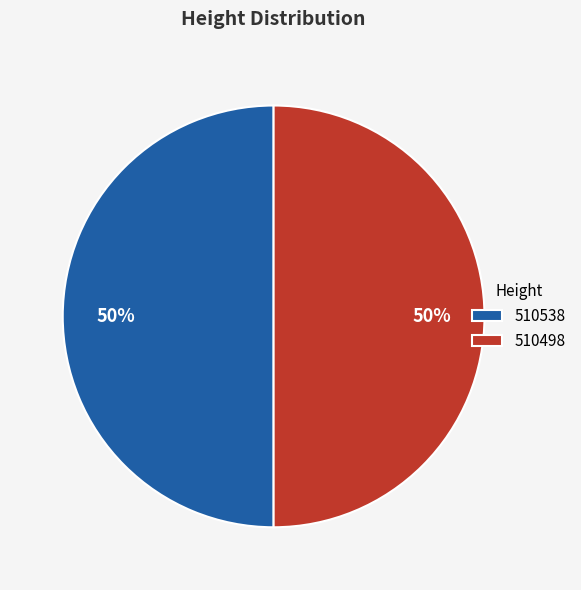

Combined, do 510498 and 510538 account for over 50%?

Yes